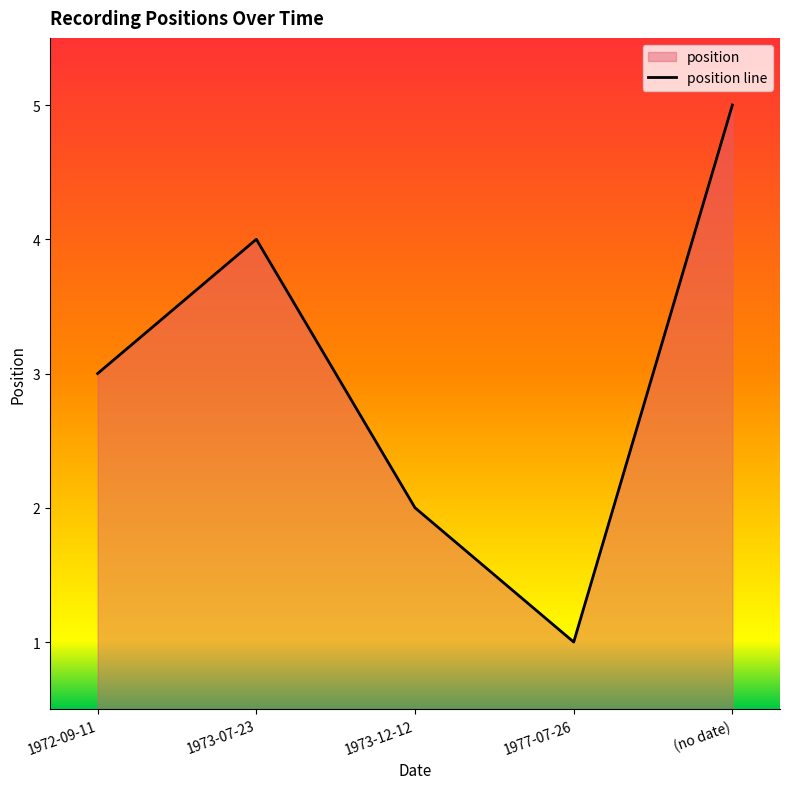

List the labels in order of value, largest first.

(no date), 1973-07-23, 1972-09-11, 1973-12-12, 1977-07-26